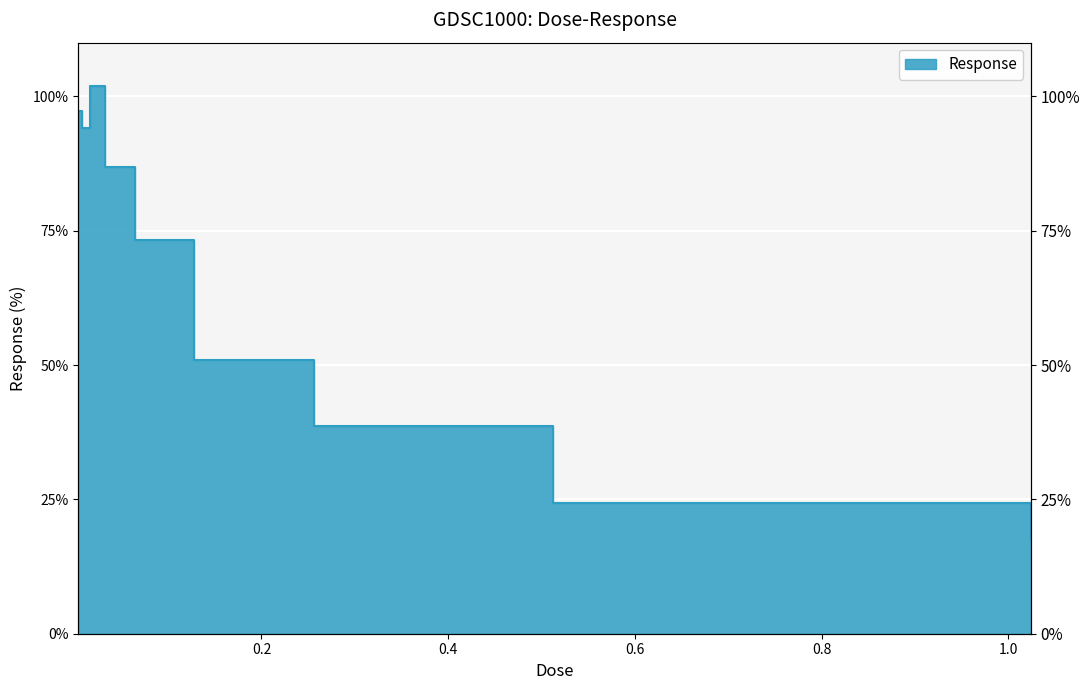

What is the average value?

65.0